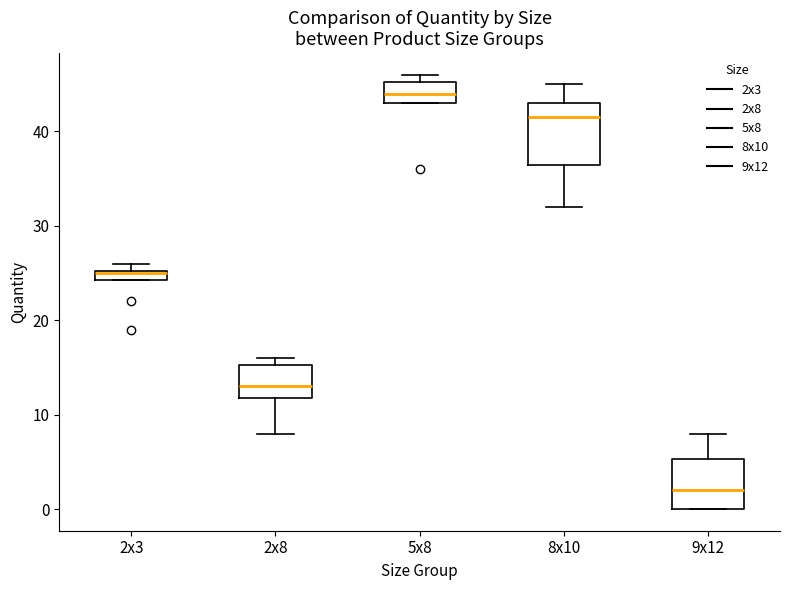

Which box's median line is the lowest?

9x12